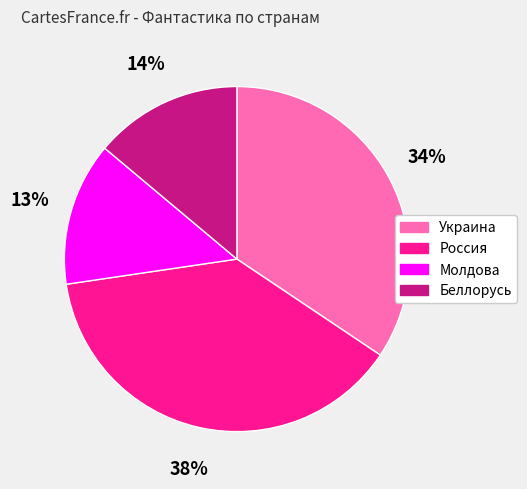

What percentage is the Молдова slice, to the nearest percent?

13%